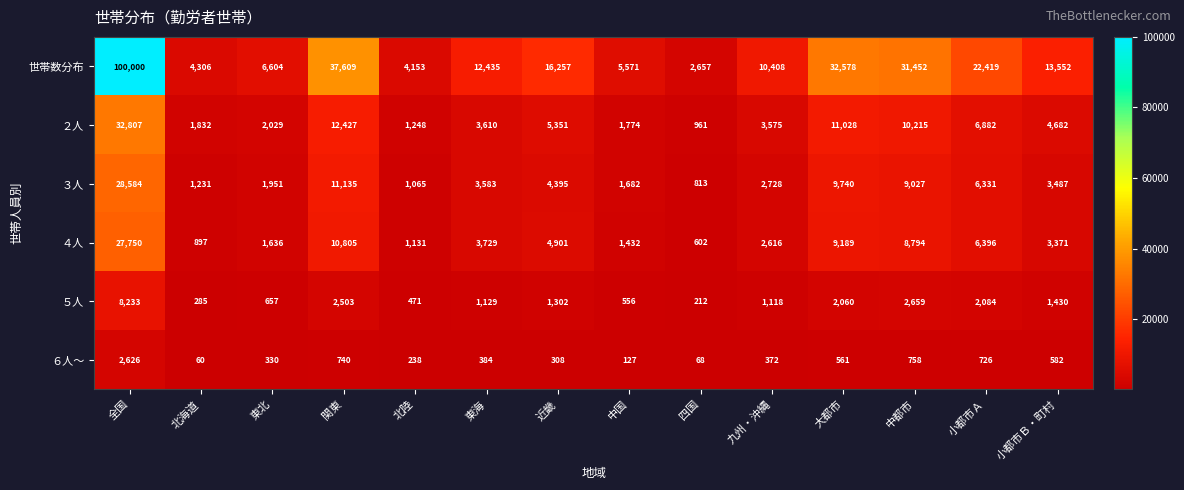

What is the average value of the 世帯数分布 series?

21429